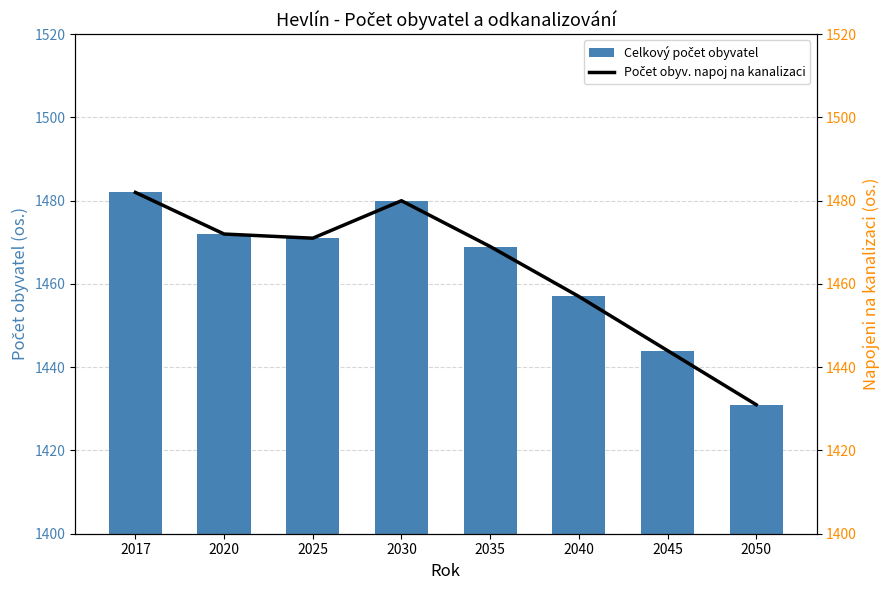

Reading left to right, what are all the values shown in this chart?

Celkový počet obyvatel: 2017=1482	2020=1472	2025=1471	2030=1480	2035=1469	2040=1457	2045=1444	2050=1431
Počet obyv. napoj na kanalizaci: 2017=1482	2020=1472	2025=1471	2030=1480	2035=1469	2040=1457	2045=1444	2050=1431